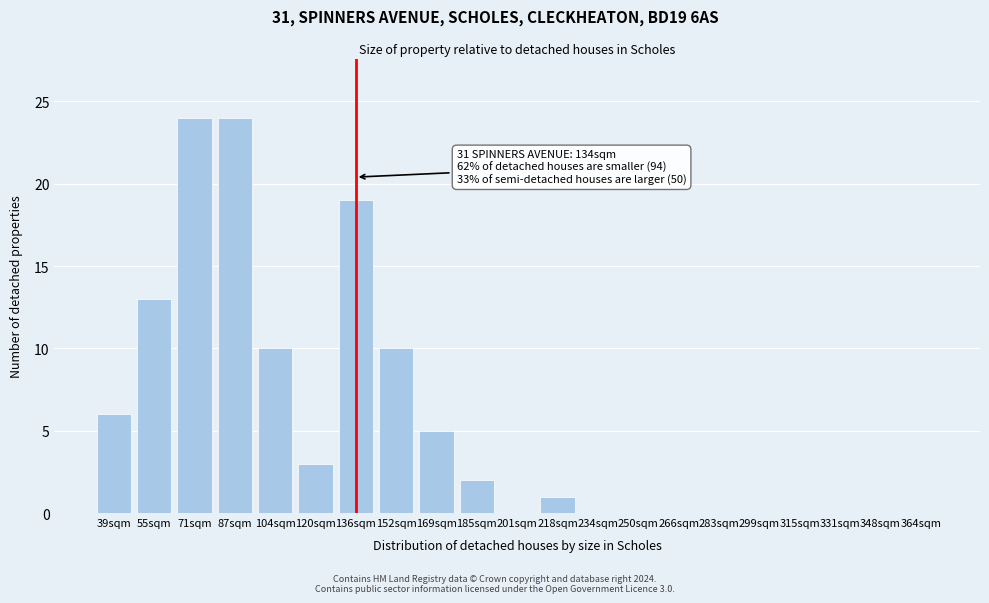

Reading left to right, list all the values displayed in this chart.

39sqm=6	55sqm=13	71sqm=24	87sqm=24	104sqm=10	120sqm=3	136sqm=19	152sqm=10	169sqm=5	185sqm=2	201sqm=0	218sqm=1	234sqm=0	250sqm=0	266sqm=0	283sqm=0	299sqm=0	315sqm=0	331sqm=0	348sqm=0	364sqm=0